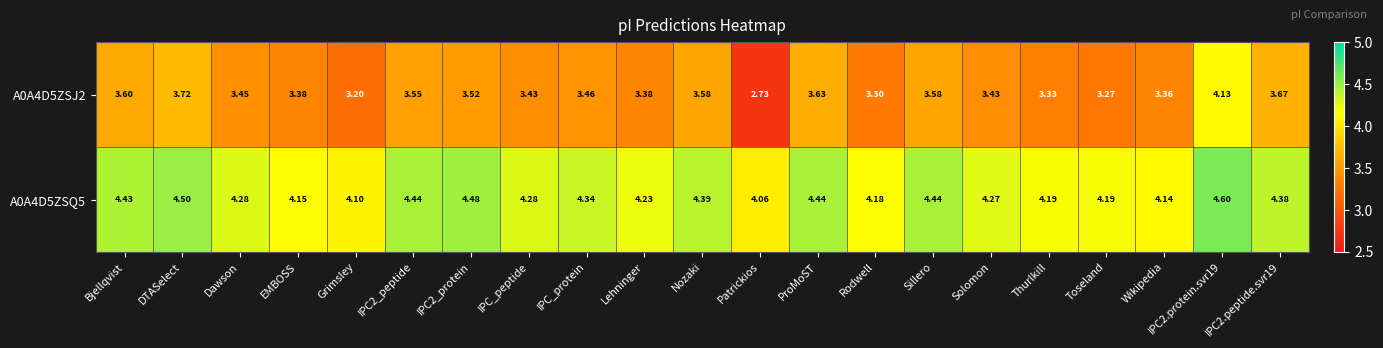

At which label is A0A4D5ZSQ5 closest to 4?

Patrickios